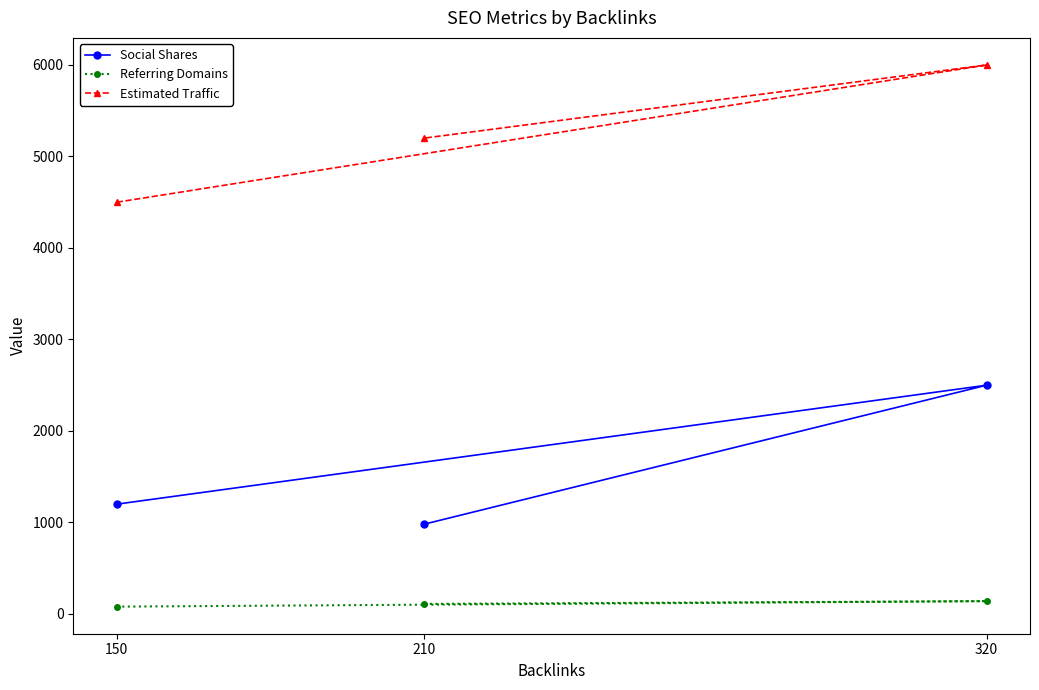

How many lines are shown in the chart?

3